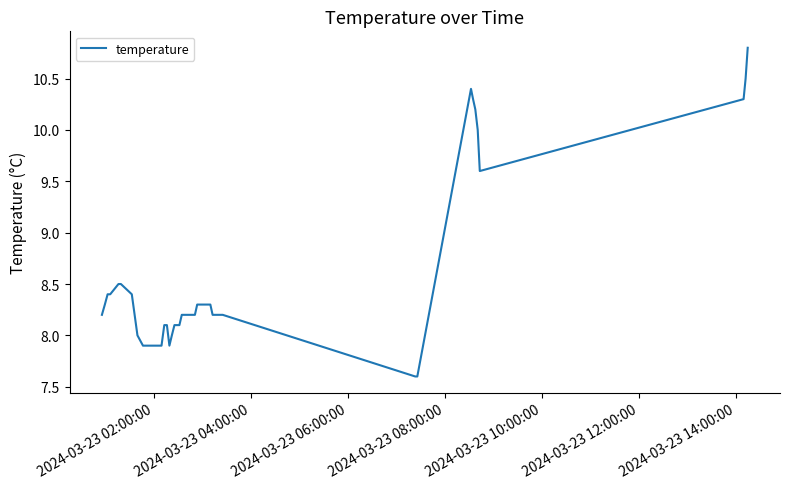

What is the smallest value displayed?

7.6